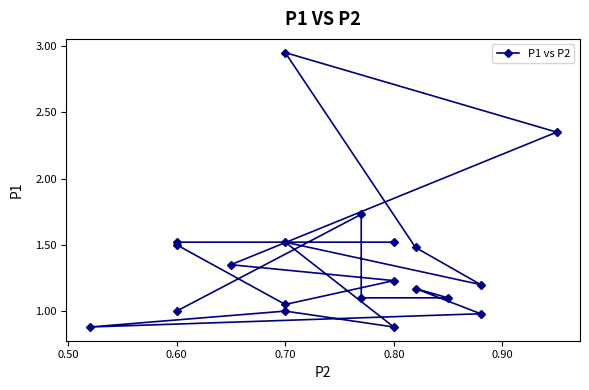

What is the change in value from 0.70 to 0.80?

+0.2